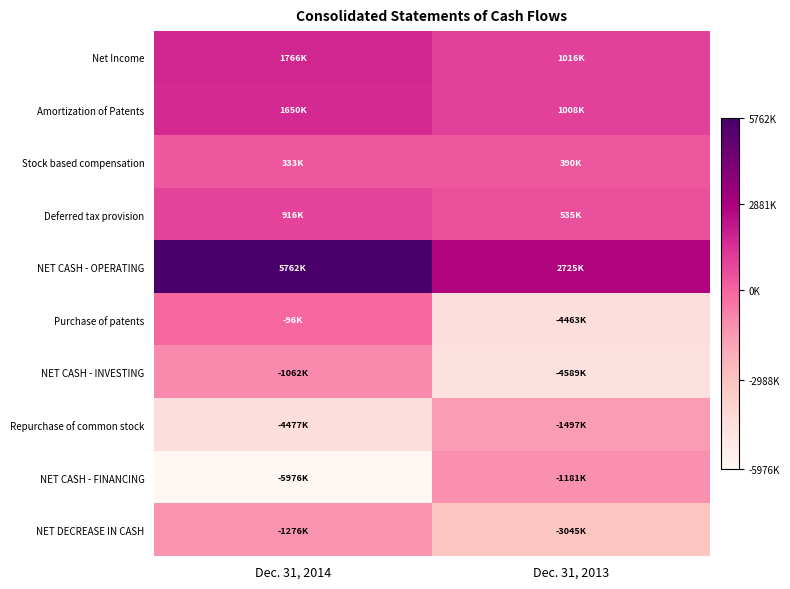

Reading left to right, transcribe all the data shown in this chart.

Net Income: Dec. 31, 2014=1766000	Dec. 31, 2013=1016000
Amortization of Patents: Dec. 31, 2014=1650000	Dec. 31, 2013=1008000
Stock based compensation: Dec. 31, 2014=333000	Dec. 31, 2013=390000
Deferred tax provision: Dec. 31, 2014=916000	Dec. 31, 2013=535000
NET CASH - OPERATING: Dec. 31, 2014=5762000	Dec. 31, 2013=2725000
Purchase of patents: Dec. 31, 2014=-96000	Dec. 31, 2013=-4463000
NET CASH - INVESTING: Dec. 31, 2014=-1062000	Dec. 31, 2013=-4589000
Repurchase of common stock: Dec. 31, 2014=-4477000	Dec. 31, 2013=-1497000
NET CASH - FINANCING: Dec. 31, 2014=-5976000	Dec. 31, 2013=-1181000
NET DECREASE IN CASH: Dec. 31, 2014=-1276000	Dec. 31, 2013=-3045000